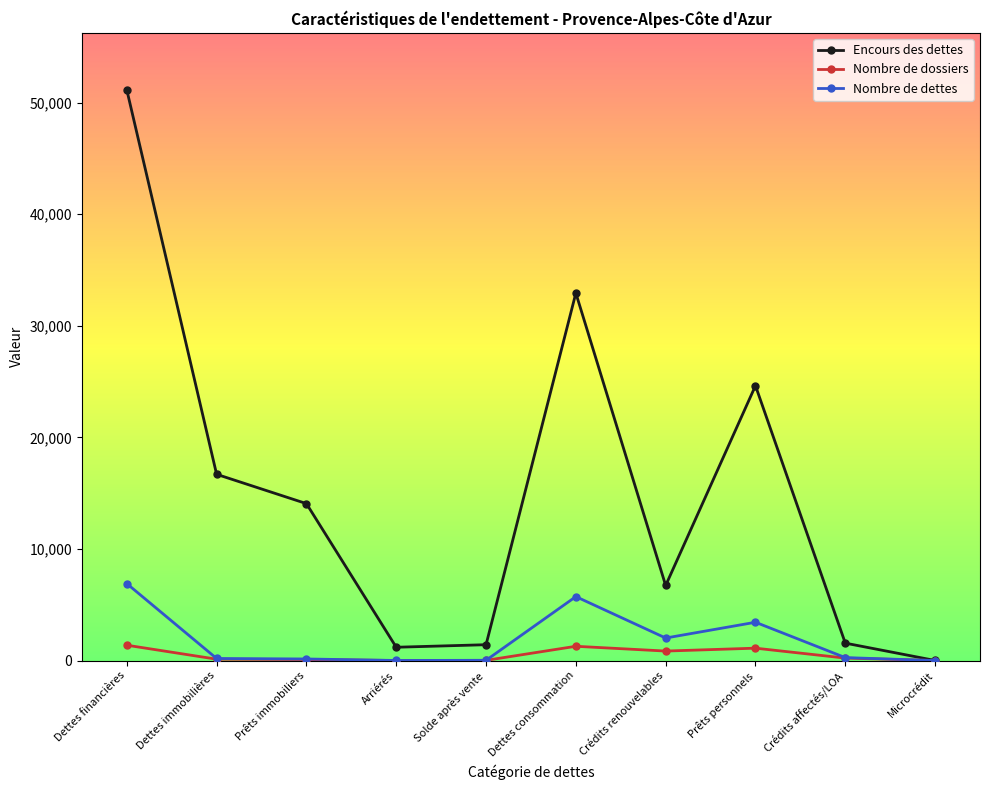

How many distinct data groups are displayed?

3